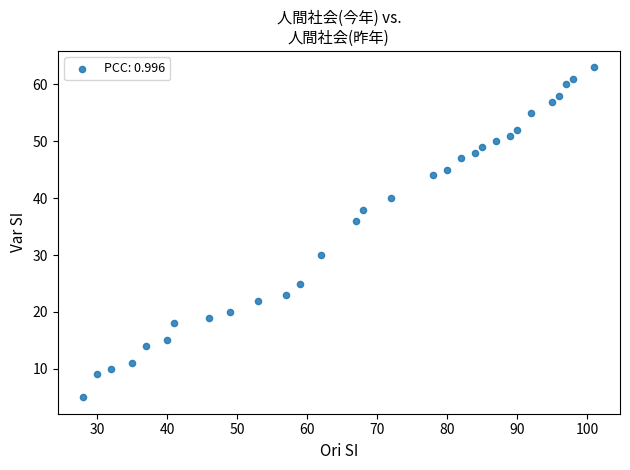

What Y value in the scatter plot is closest to 34?

36